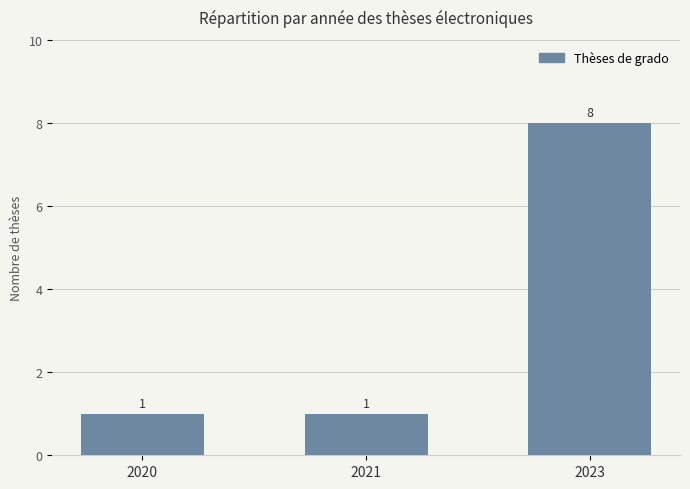

The chart shows a value of 1 at 2021. True or false?

True